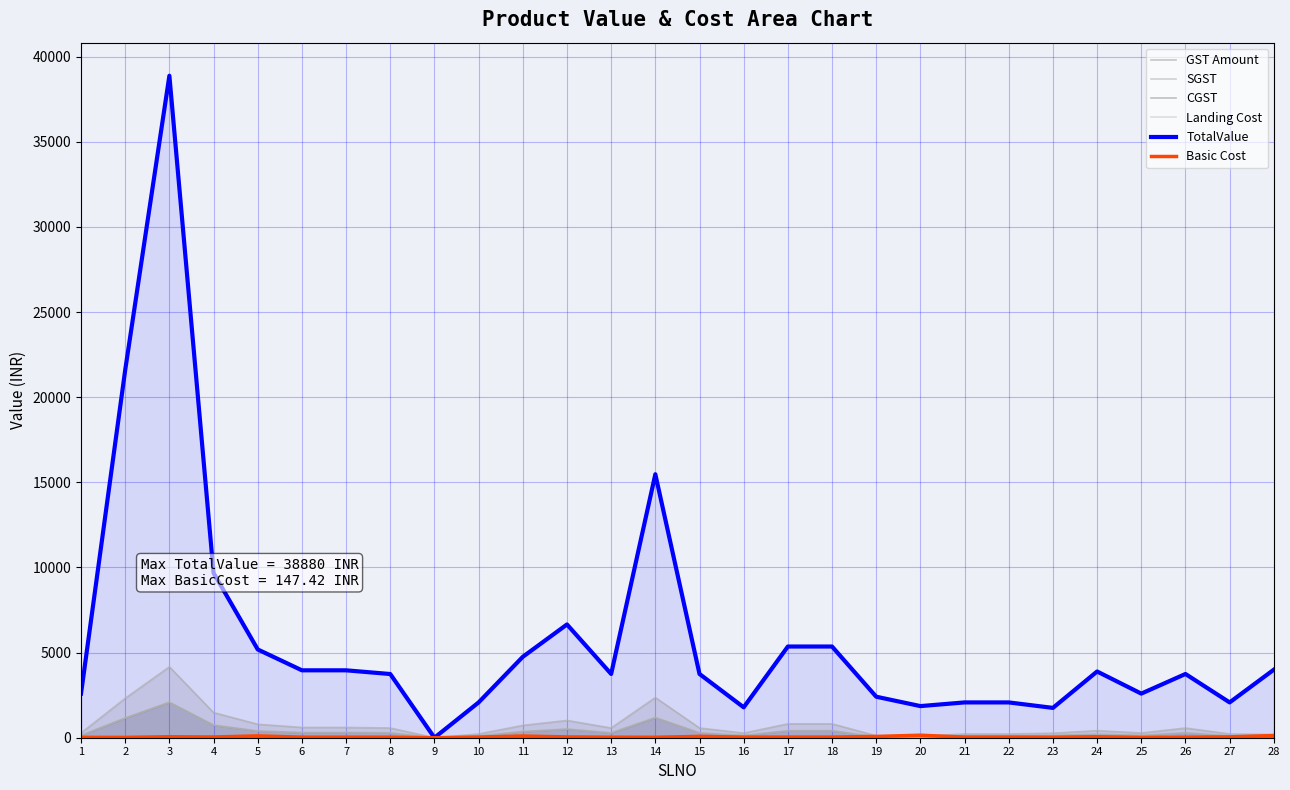

Rank the series by their maximum value, from highest to lowest.

TotalValue, GST Amount, SGST, CGST, Landing Cost, Basic Cost